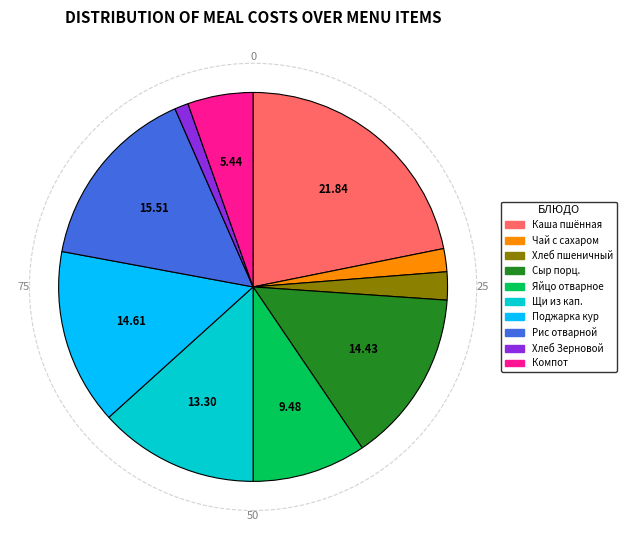

Is there a majority slice in this chart?

No